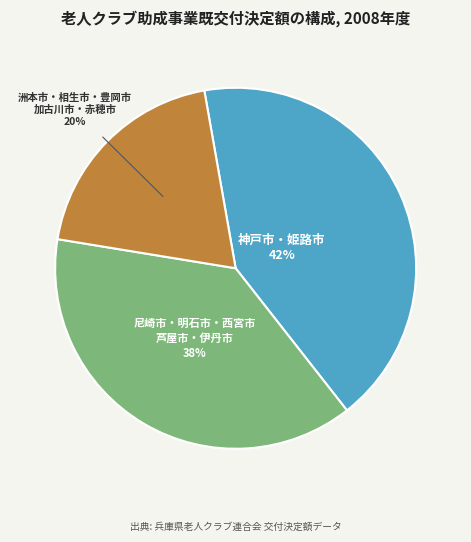

Is there any slice that represents more than half of the pie?

No